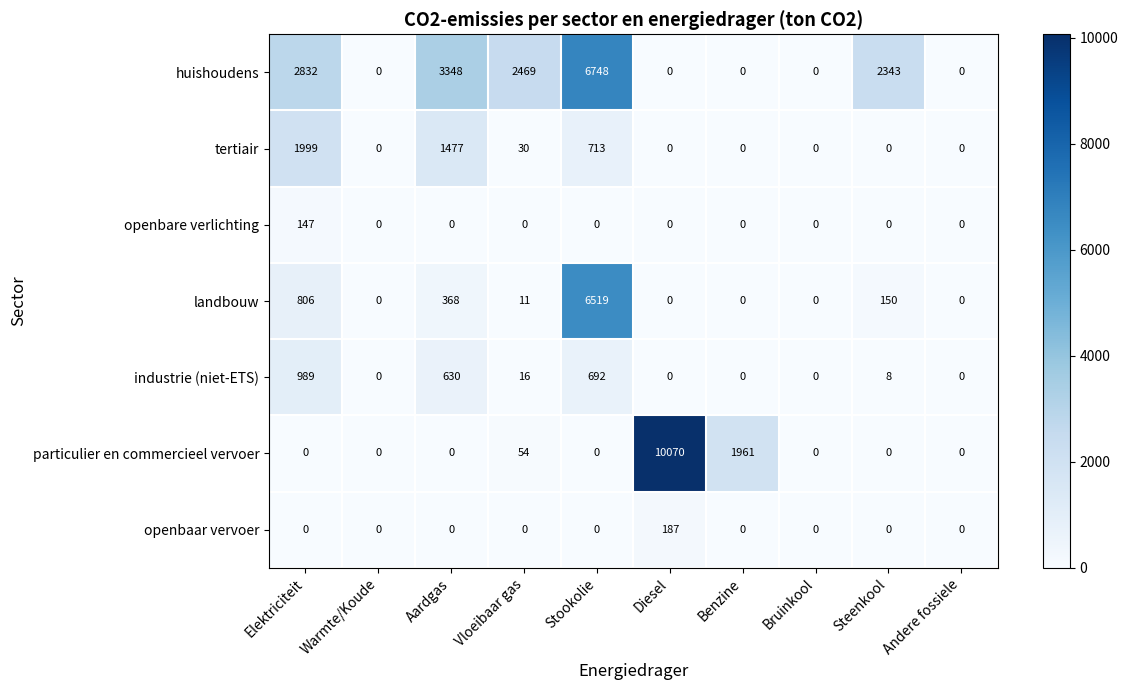

Rank the series by their maximum value, from lowest to highest.

openbare verlichting, openbaar vervoer, industrie (niet-ETS), tertiair, landbouw, huishoudens, particulier en commercieel vervoer